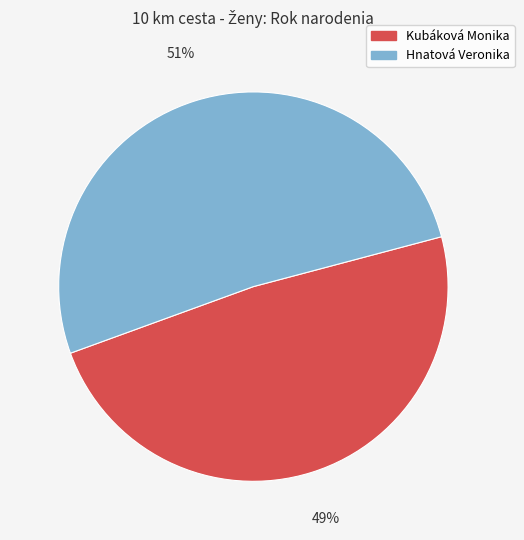

To the nearest percent, what is the combined percentage of Hnatová Veronika and Kubáková Monika?

100%